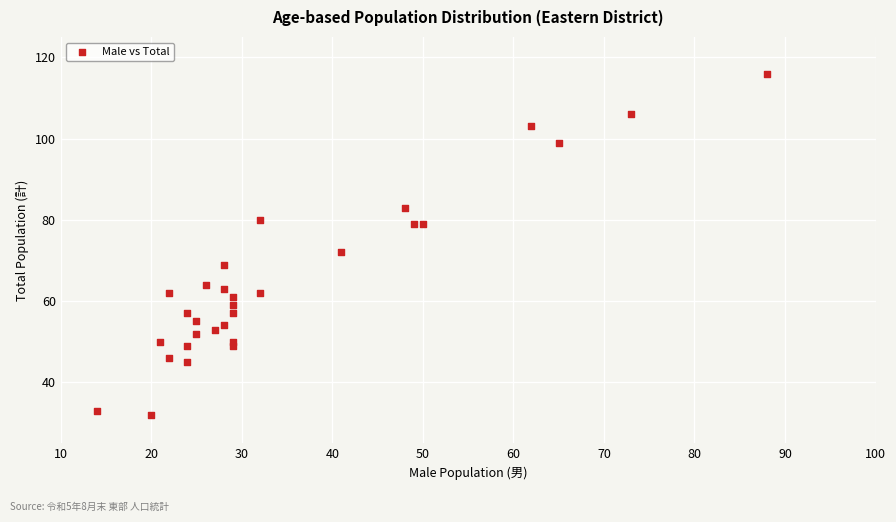

What is the range of X values (max minus min)?

74